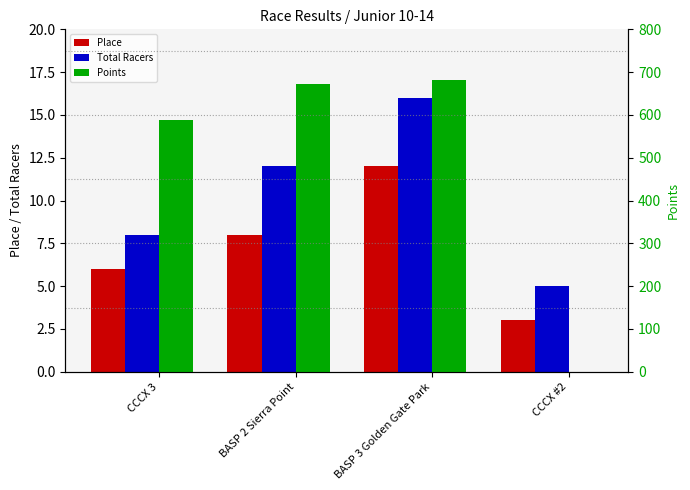

What is the difference between the maximum and minimum values in the Total Racers series?

11.0